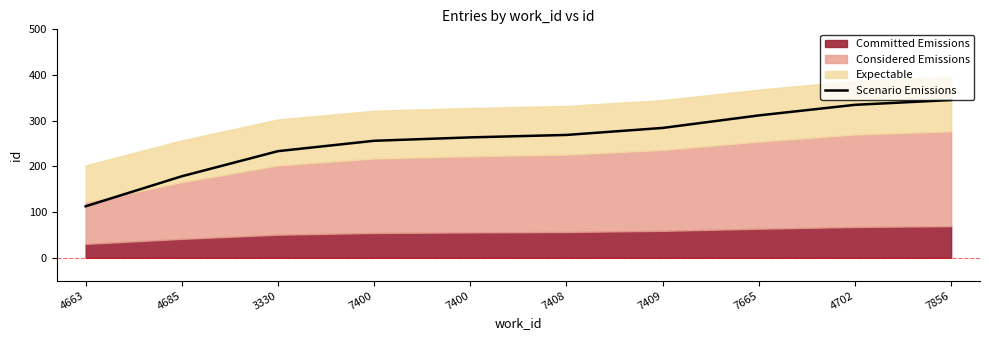

Between 7400 and 4663, which is larger?

7400